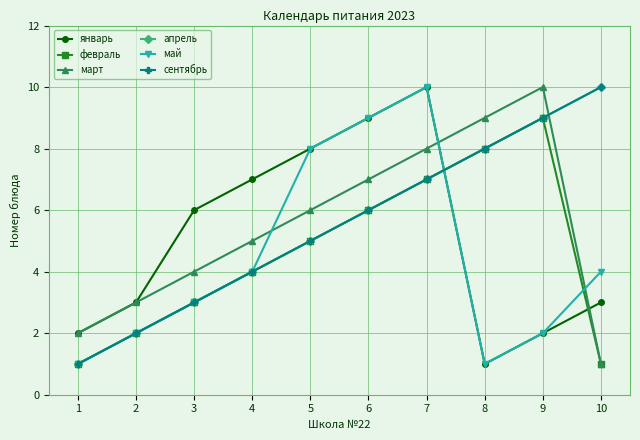

How many data points in февраль are above 5?

4